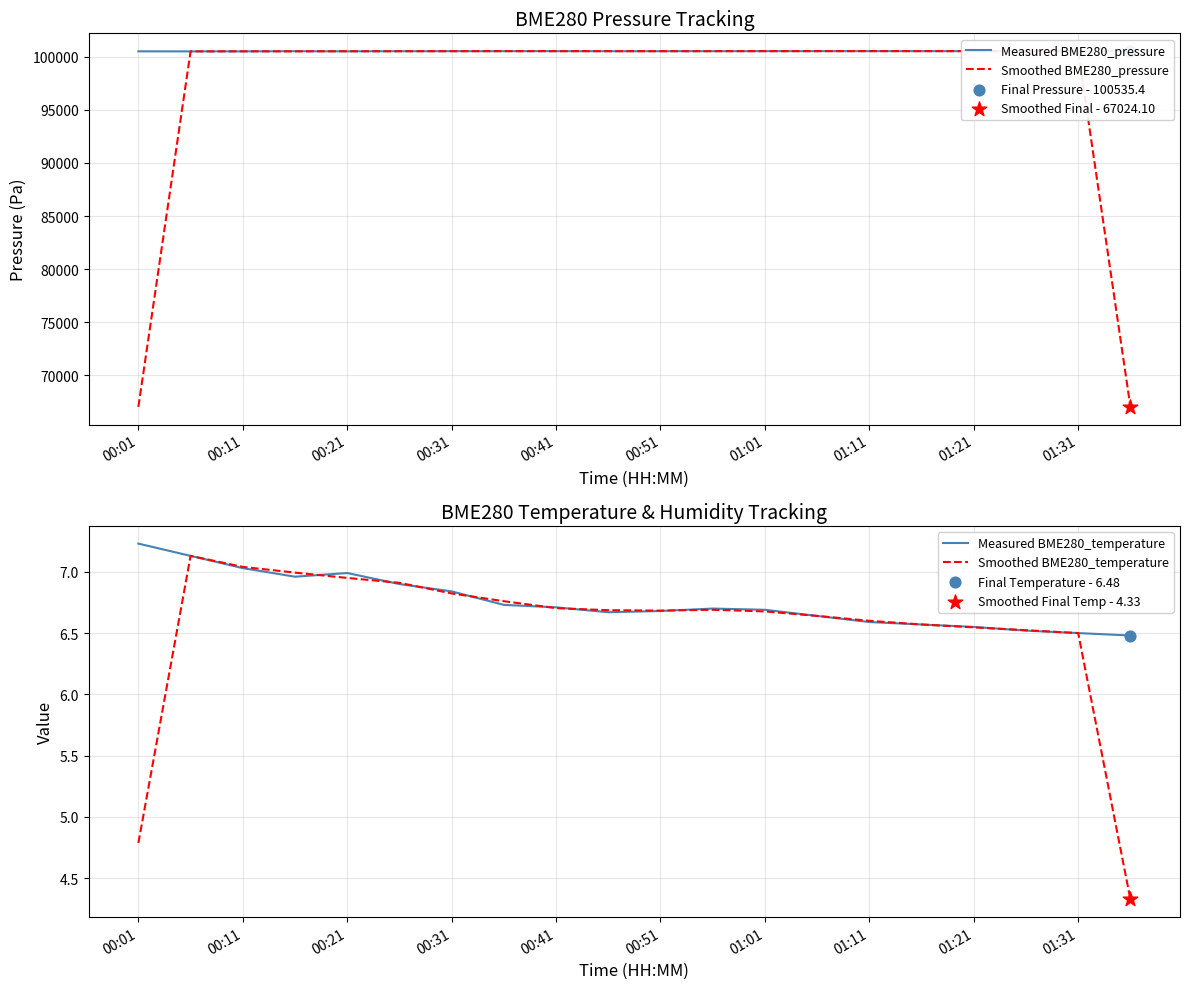

Which series has the largest total across all categories?

Measured BME280_pressure